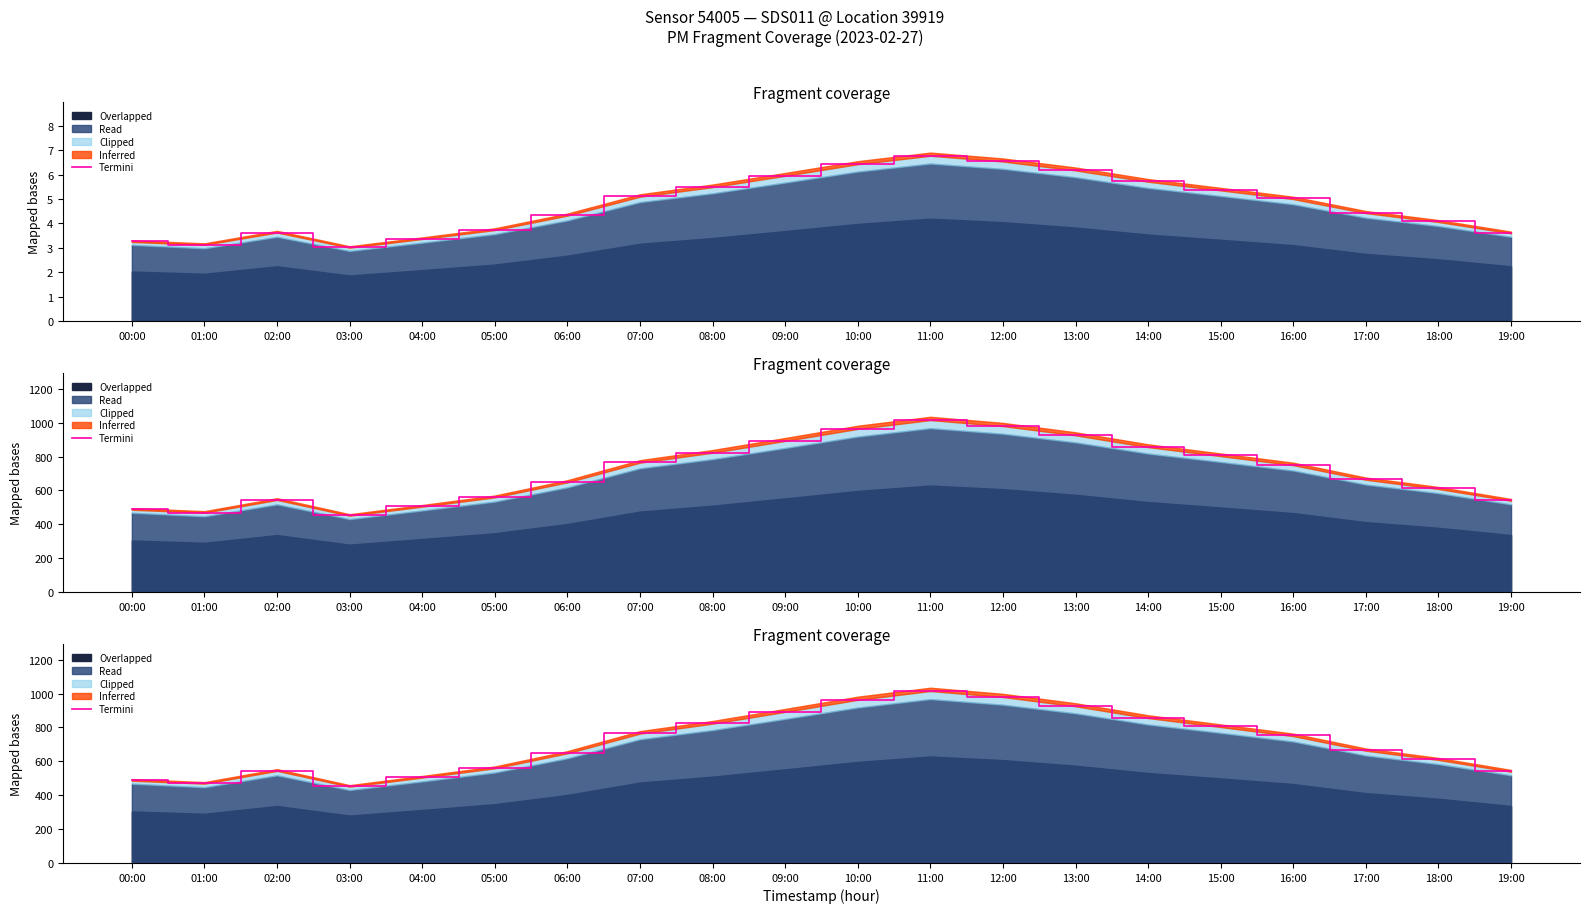

What is the label of the 10th point from the left?

09:00